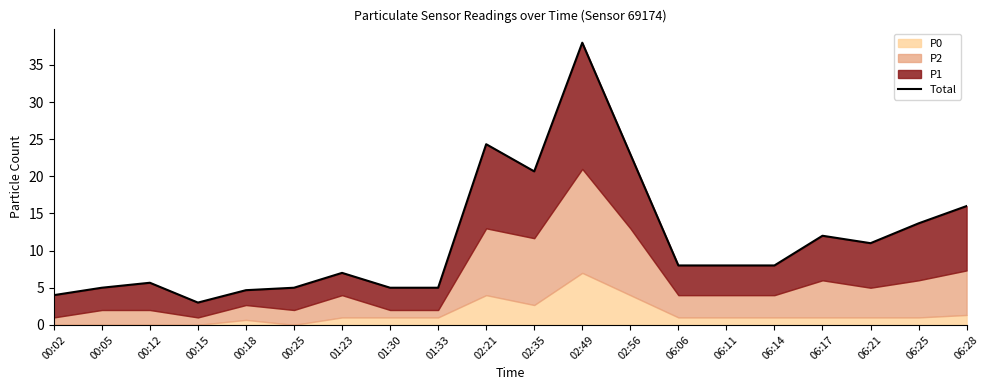

Which label corresponds to the smallest value in the chart?

00:15